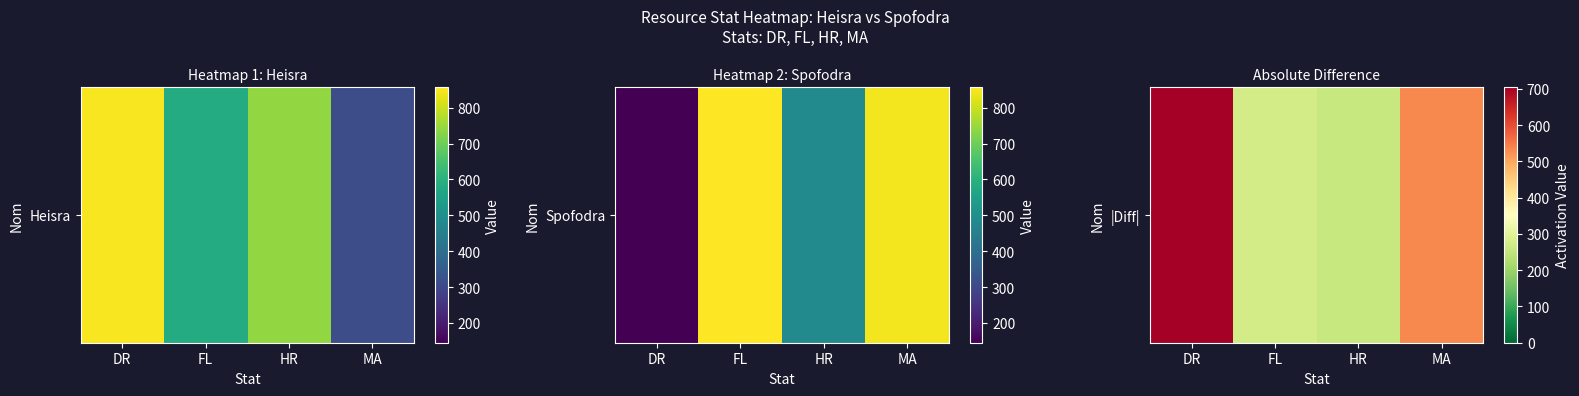

What is the approximate value at DR, to the nearest 10?

700